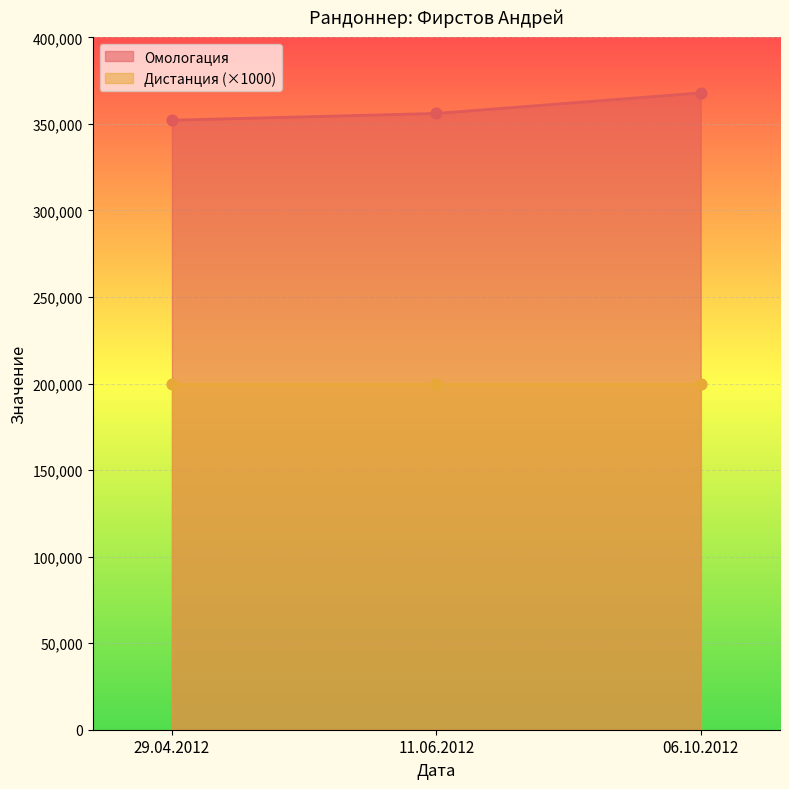

Which has a higher value, 06.10.2012 or 29.04.2012?

06.10.2012